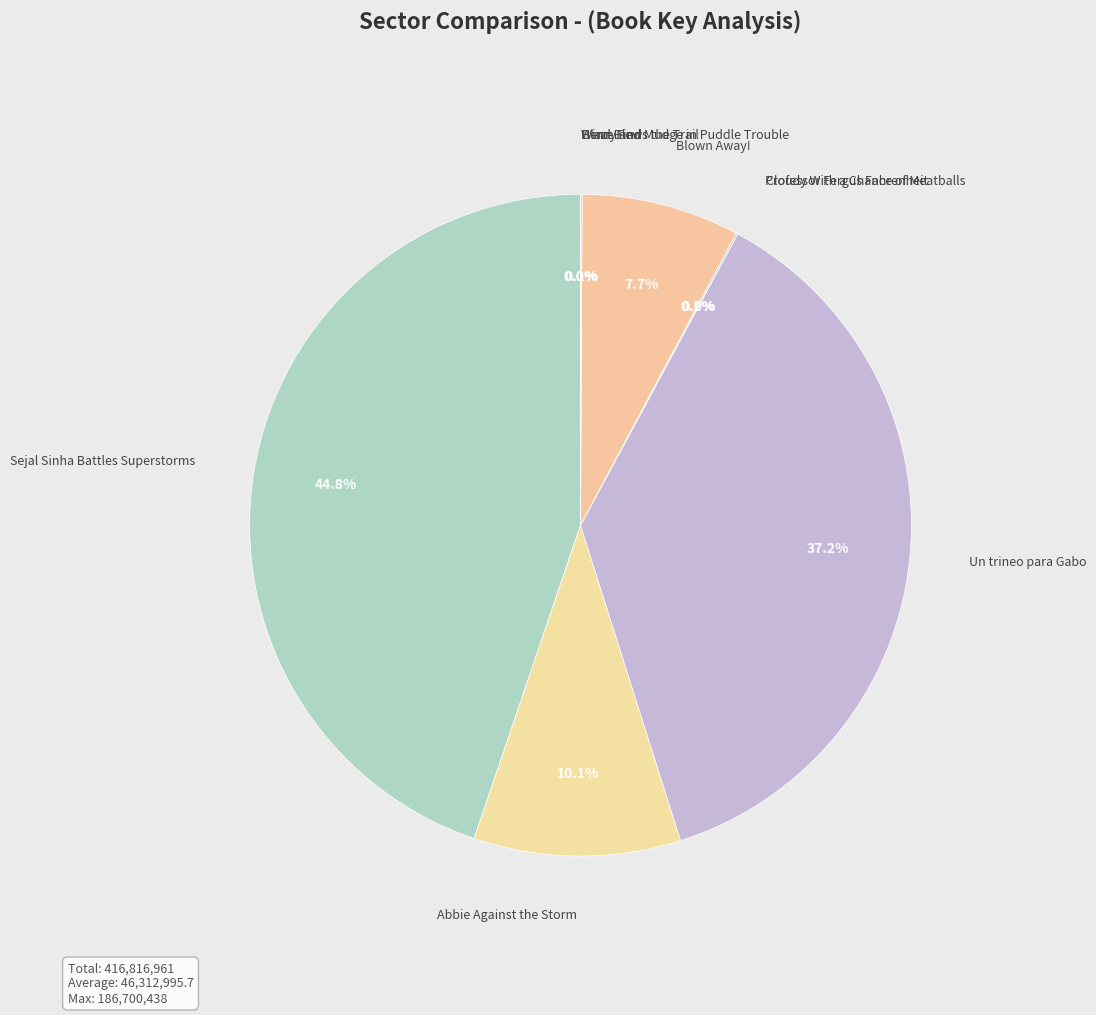

True or false: Blown Away! accounts for 8% of the total.

True